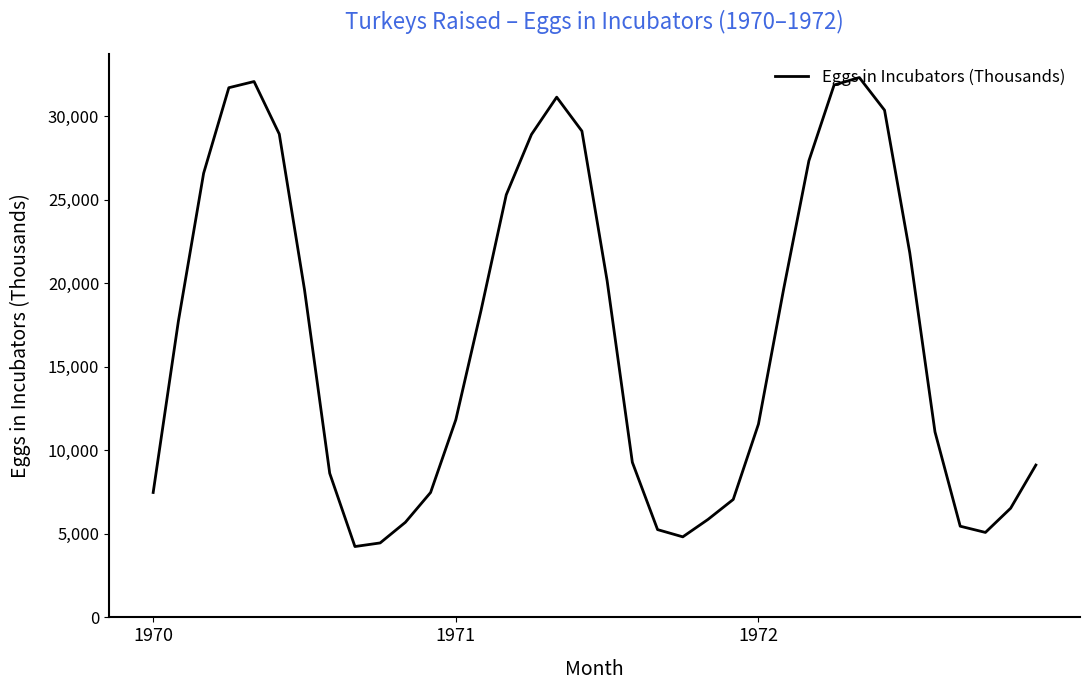

What is the greatest value displayed?

32306